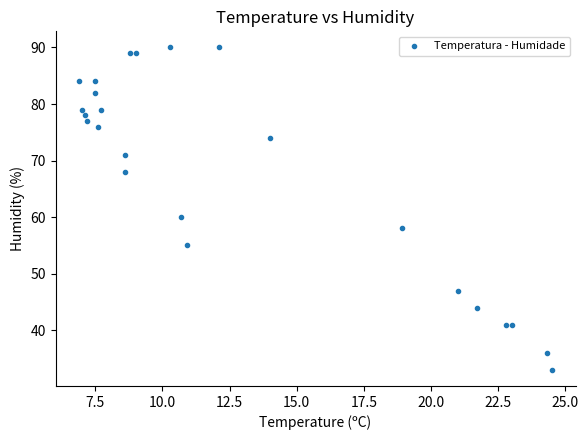

What Y value in the scatter plot is closest to 61?

60